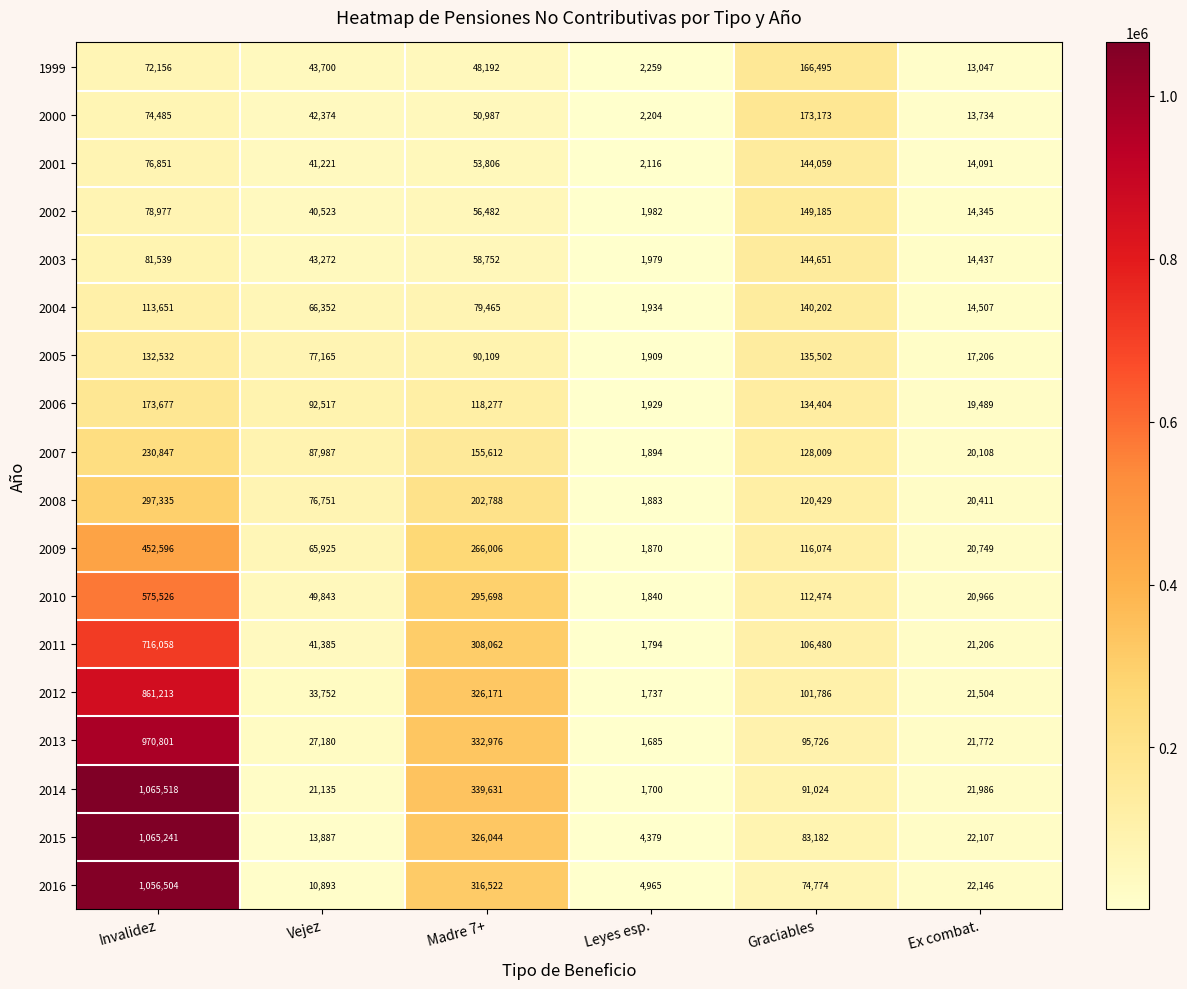

List the labels in order of 2007 value, largest first.

Invalidez, Madre 7+, Graciables, Vejez, Ex combat., Leyes esp.